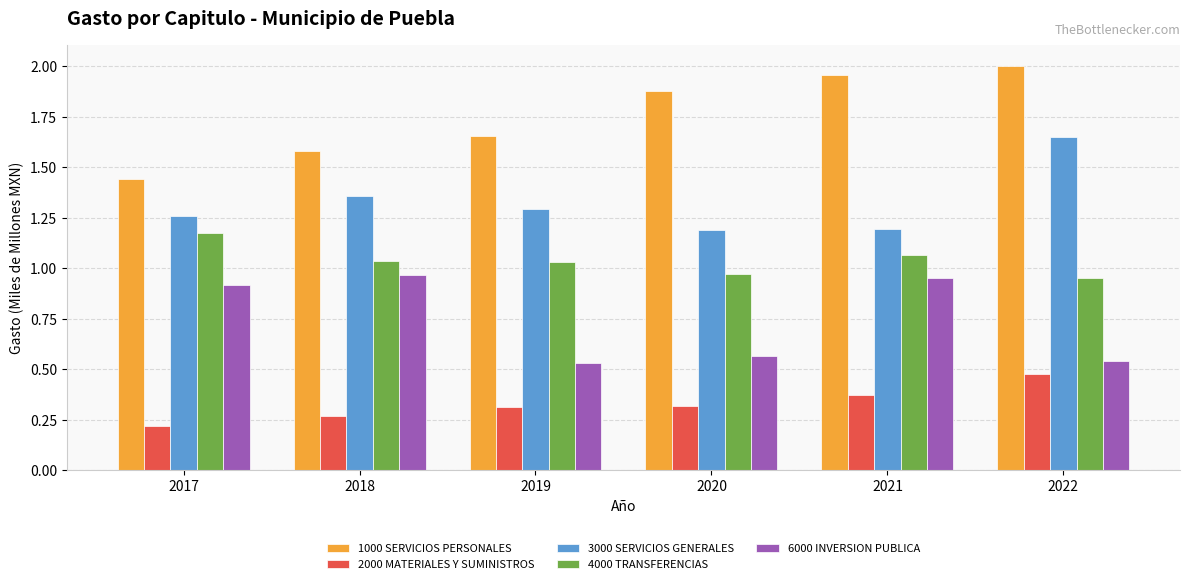

How many groups of bars are there?

6